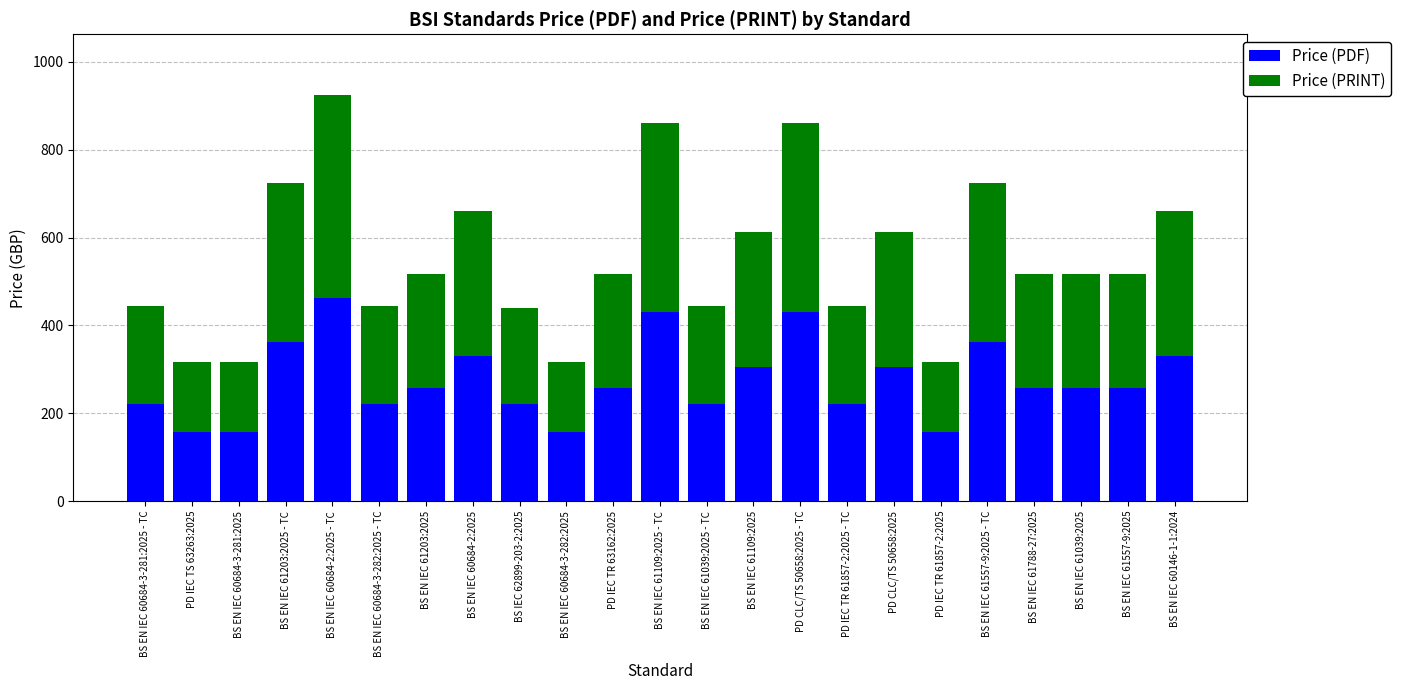

What is the total value across all series at PD IEC TS 63263:2025?

316